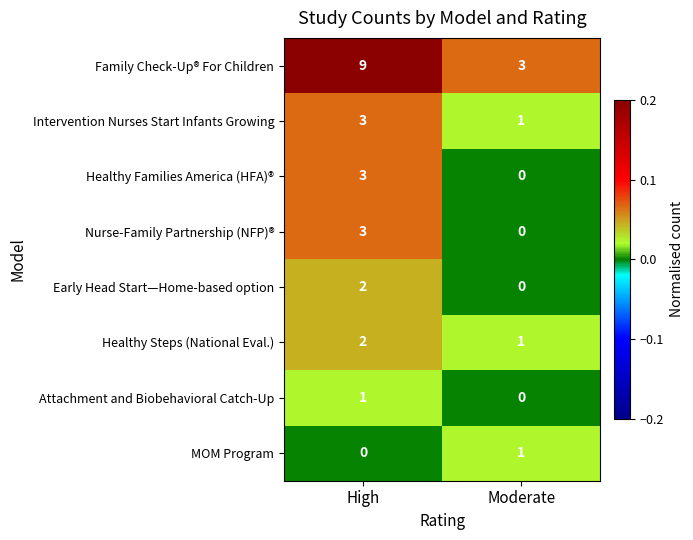

Which series has the largest total across all categories?

Family Check-Up® For Children